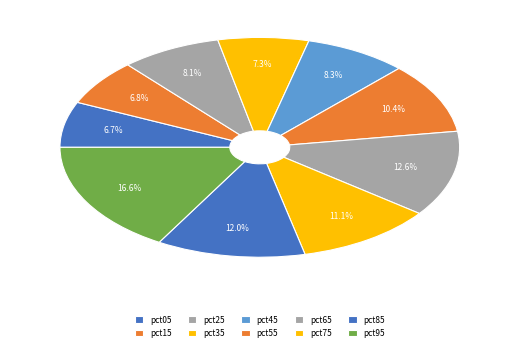

What is the largest slice in the pie chart?

pct95